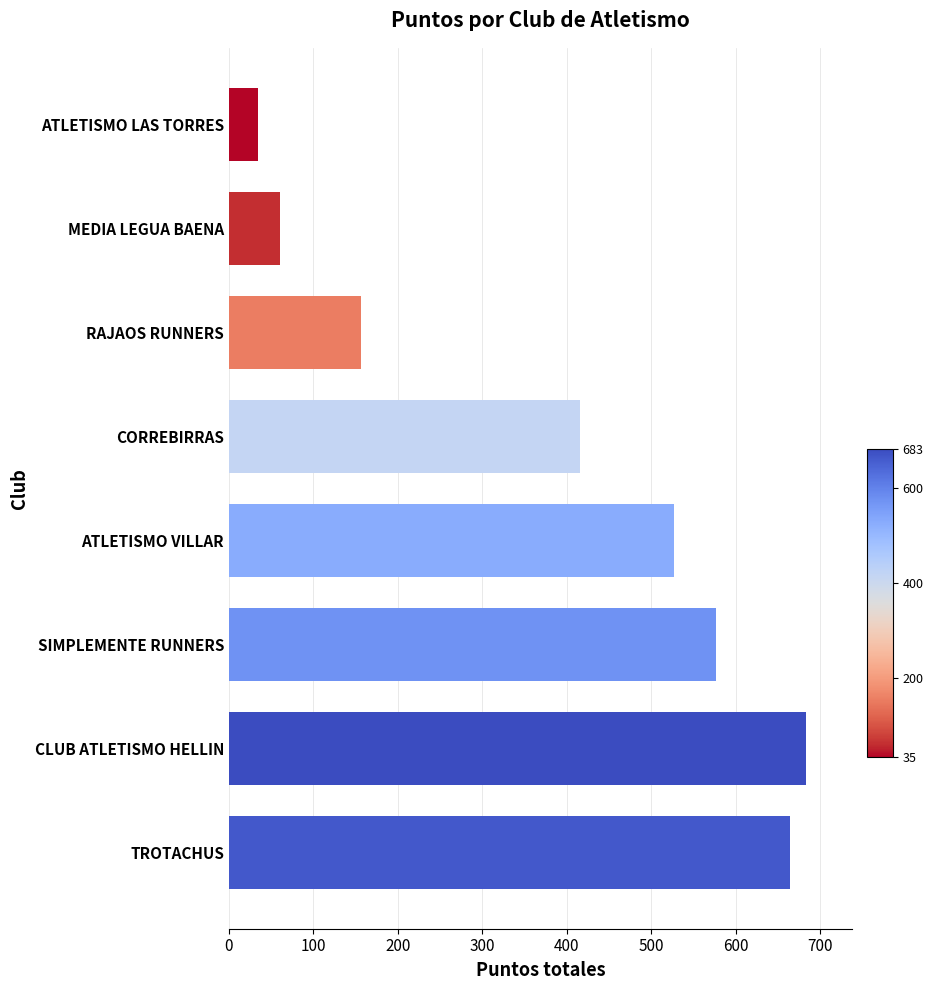

Between CORREBIRRAS and ATLETISMO VILLAR, which is larger?

ATLETISMO VILLAR